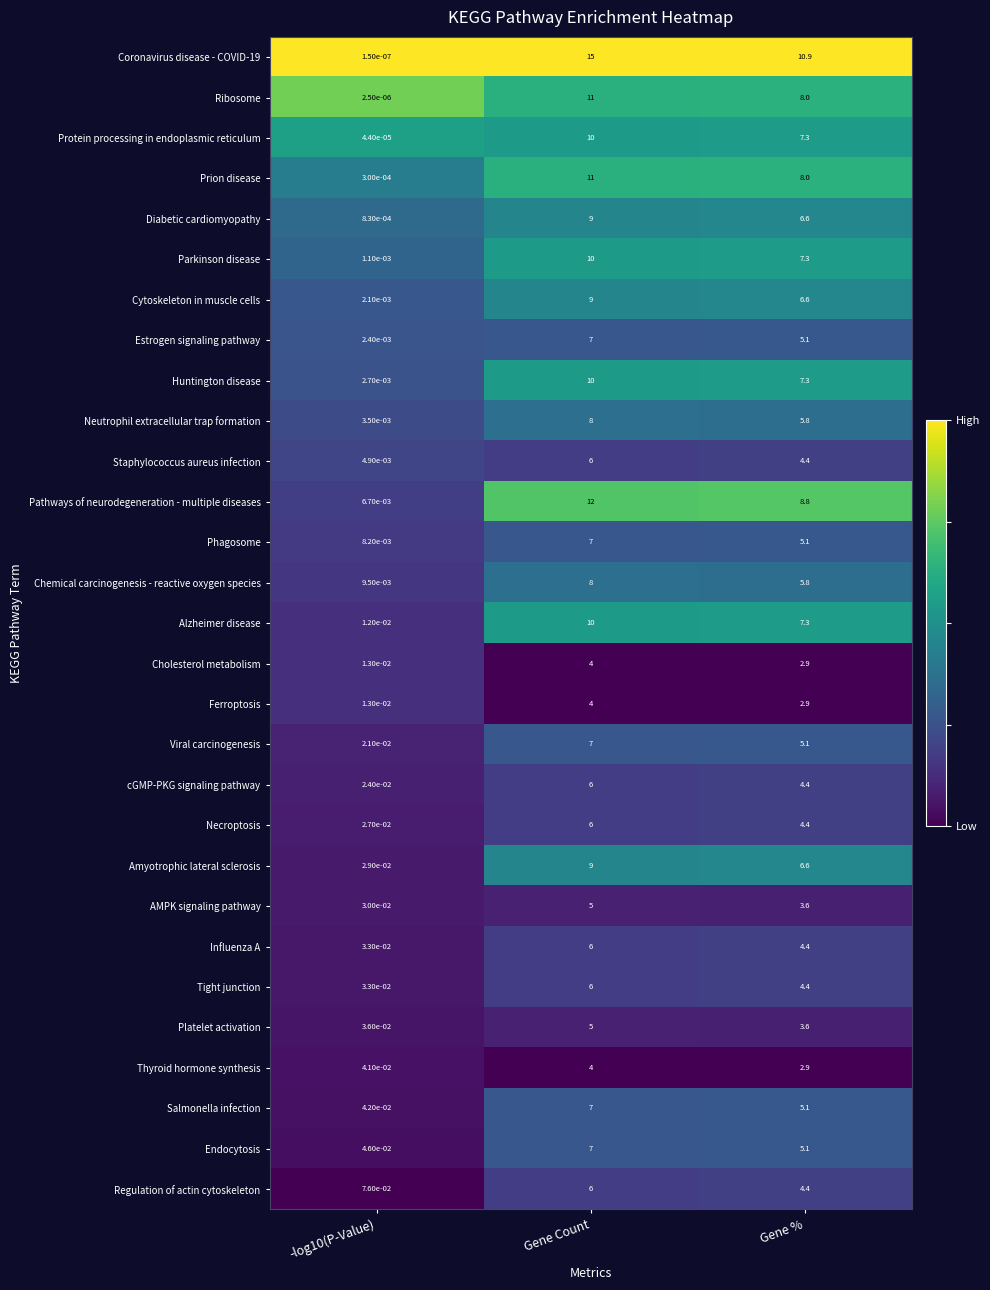

The value of Tight junction at Gene Count is 1.5. True or false?

False